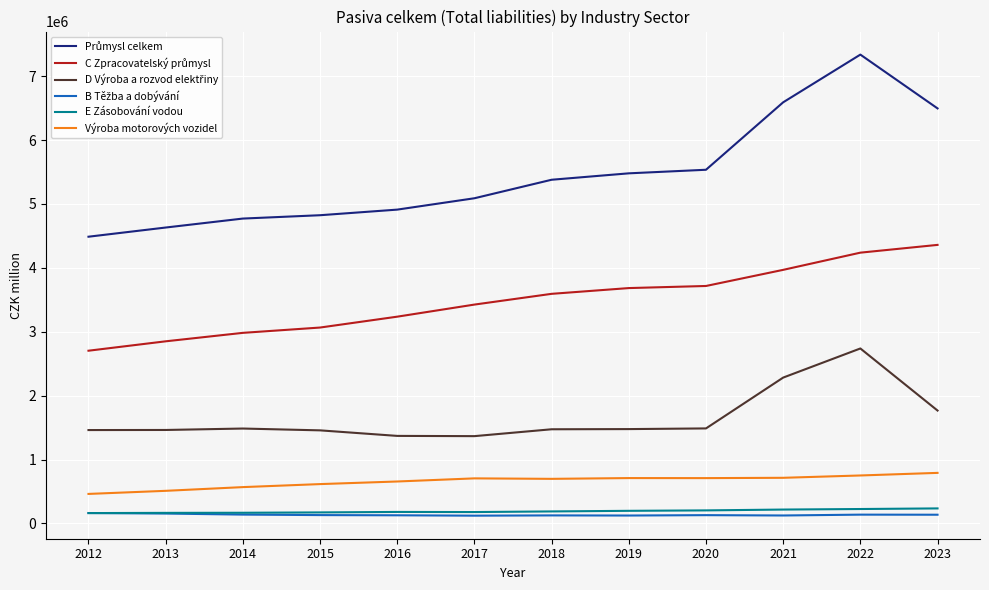

At which category is the sum across all series the highest?

2022